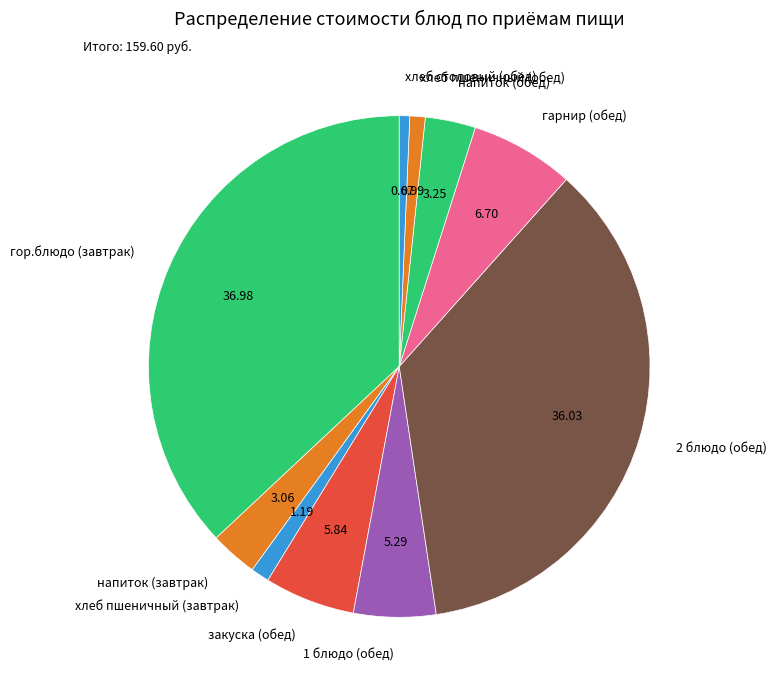

Does хлеб пшеничный (обед) represent more than half of the total?

No